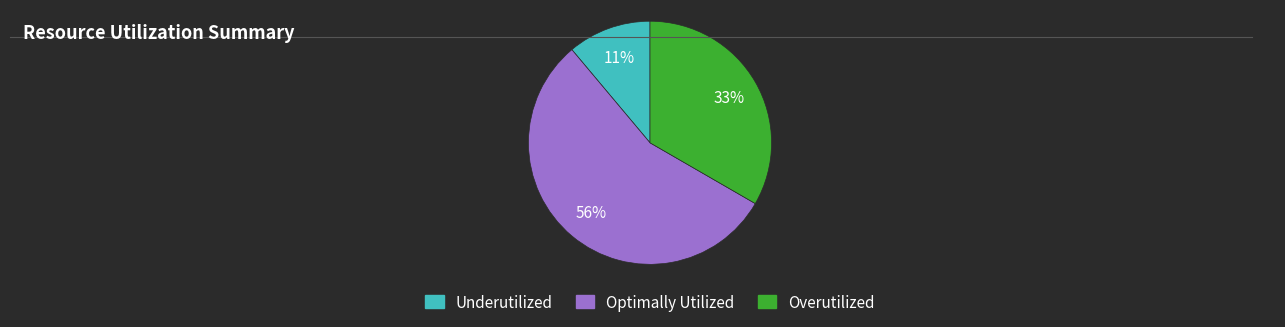

Is there a majority slice in this chart?

Yes